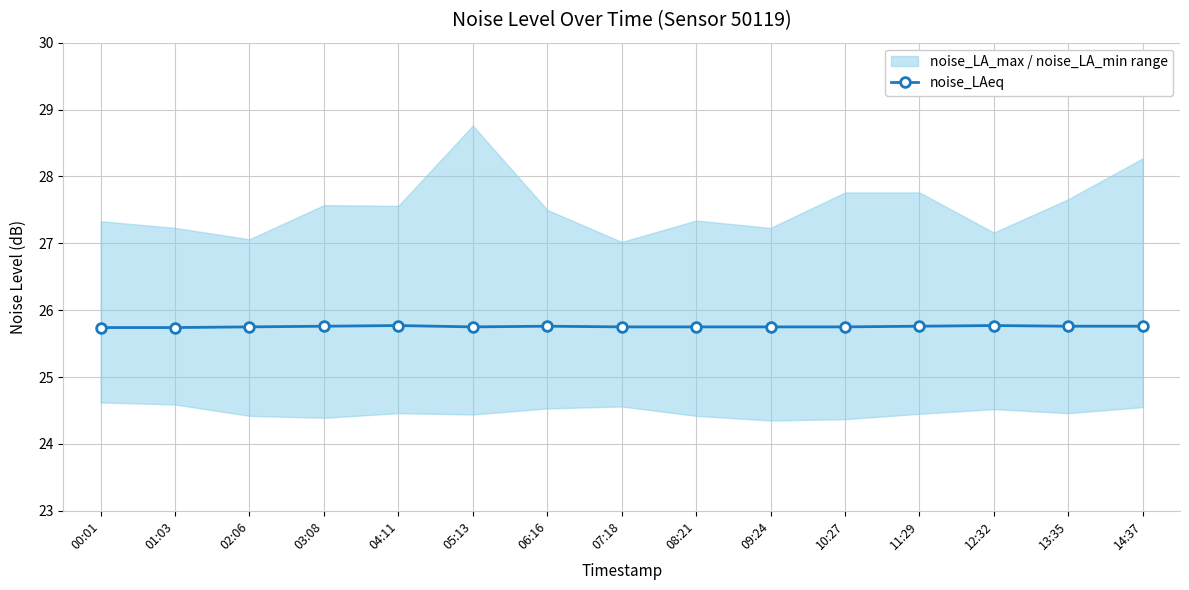

Reading left to right, what are all the values shown in this chart?

25.7	25.7	25.8	25.8	25.8	25.8	25.8	25.8	25.8	25.8	25.8	25.8	25.8	25.8	25.8